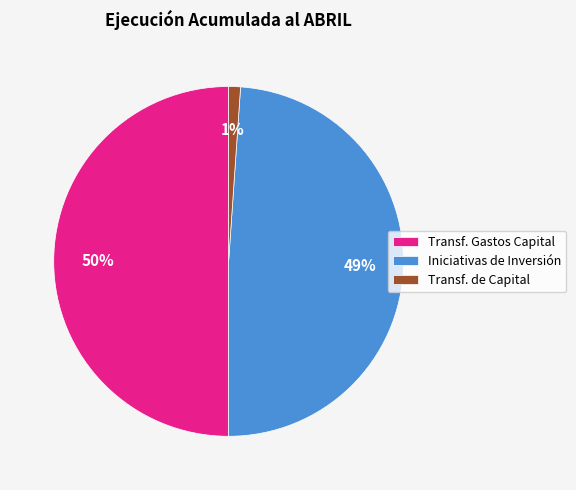

Between Transf. Gastos Capital and Transf. de Capital, which is larger?

Transf. Gastos Capital